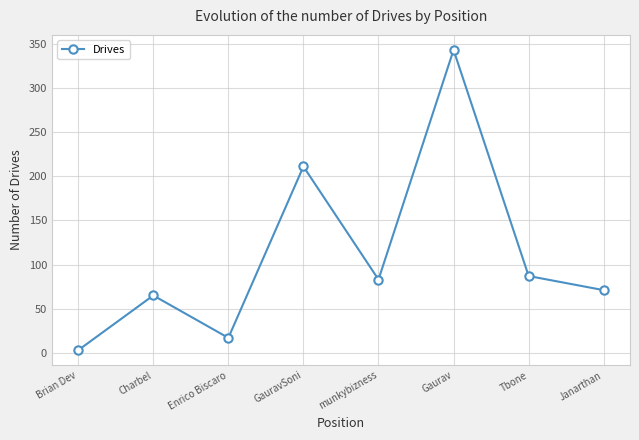

List the labels in order of value, largest first.

Gaurav, GauravSoni, Tbone, munkybizness, Janarthan, Charbel, Enrico Biscaro, Brian Dev